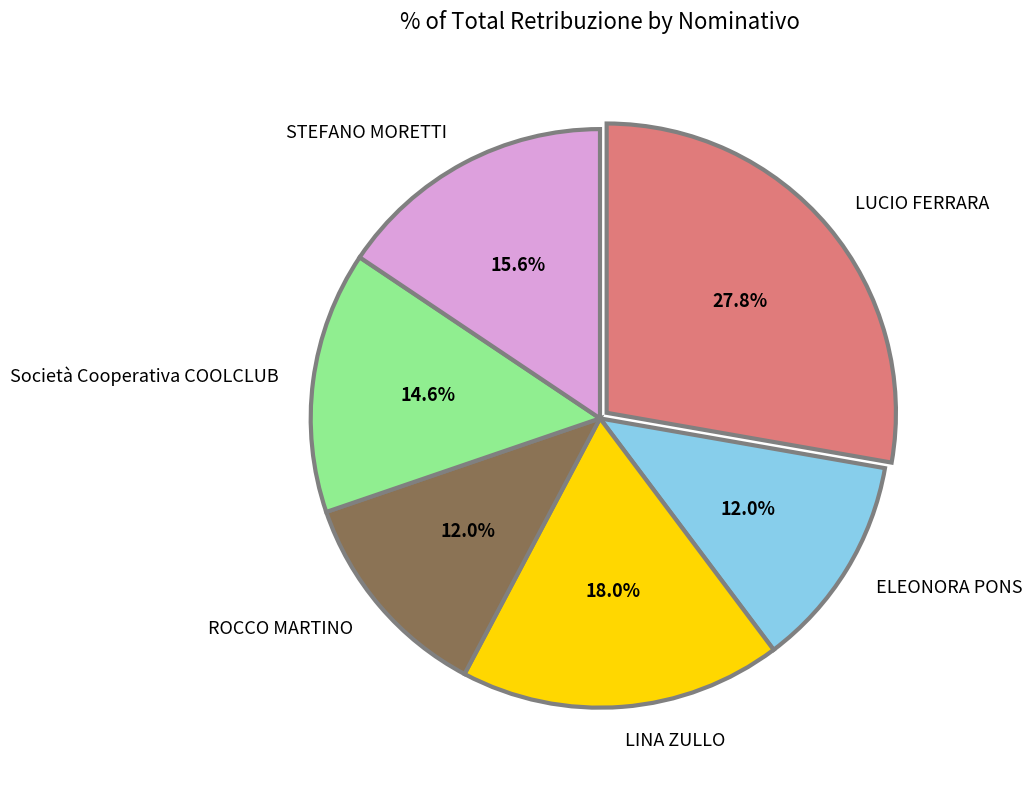

Between STEFANO MORETTI and LUCIO FERRARA, which is larger?

LUCIO FERRARA